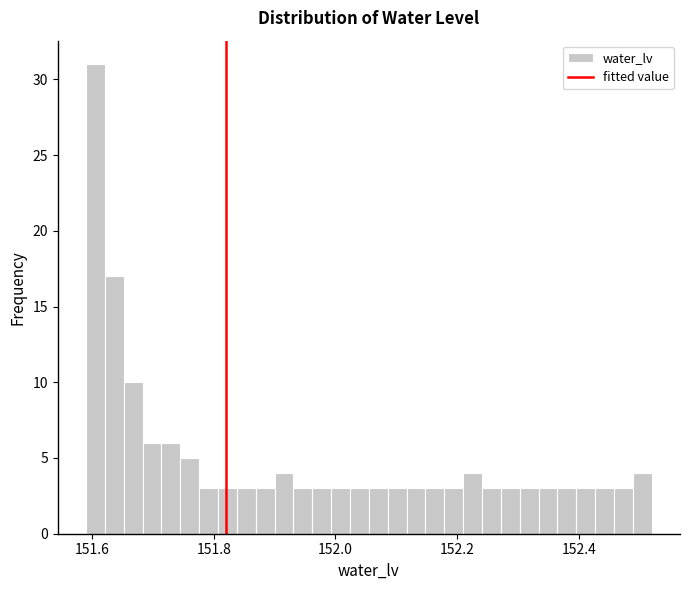

Read against the x-axis, roughly where is the centre of the tallest bar?

151.60